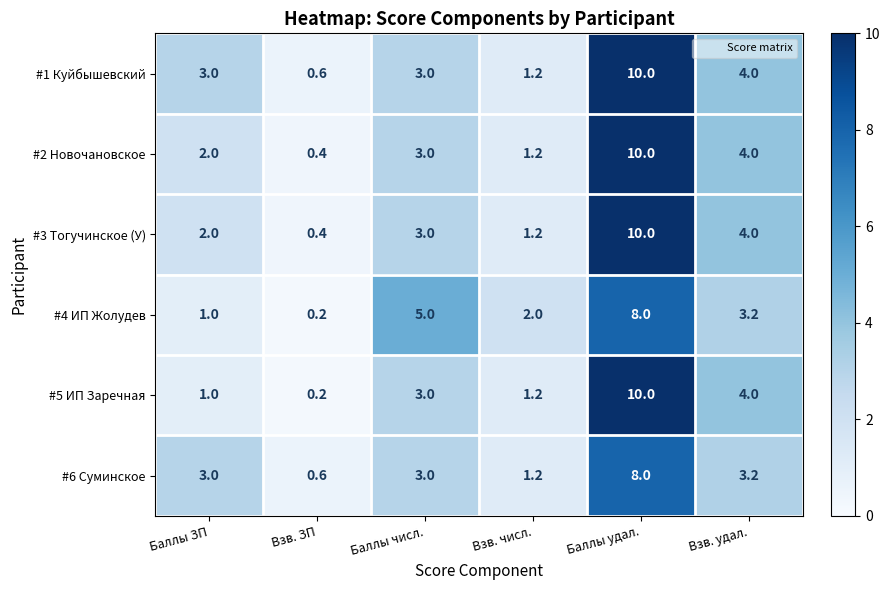

Which series has the largest total across all categories?

#1 Куйбышевский